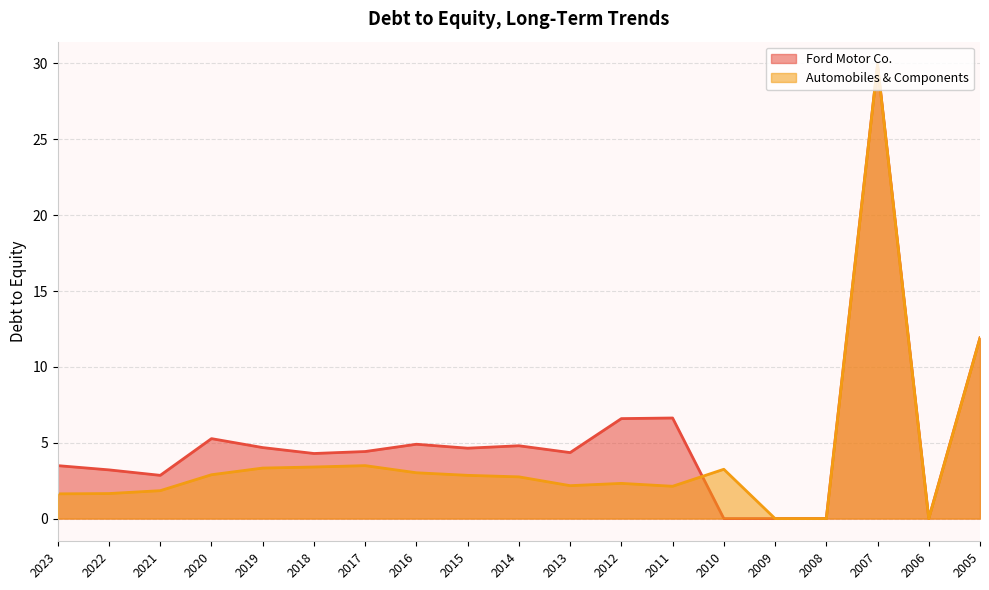

True or false: Automobiles & Components has more than 2 points higher than both neighbors.

True